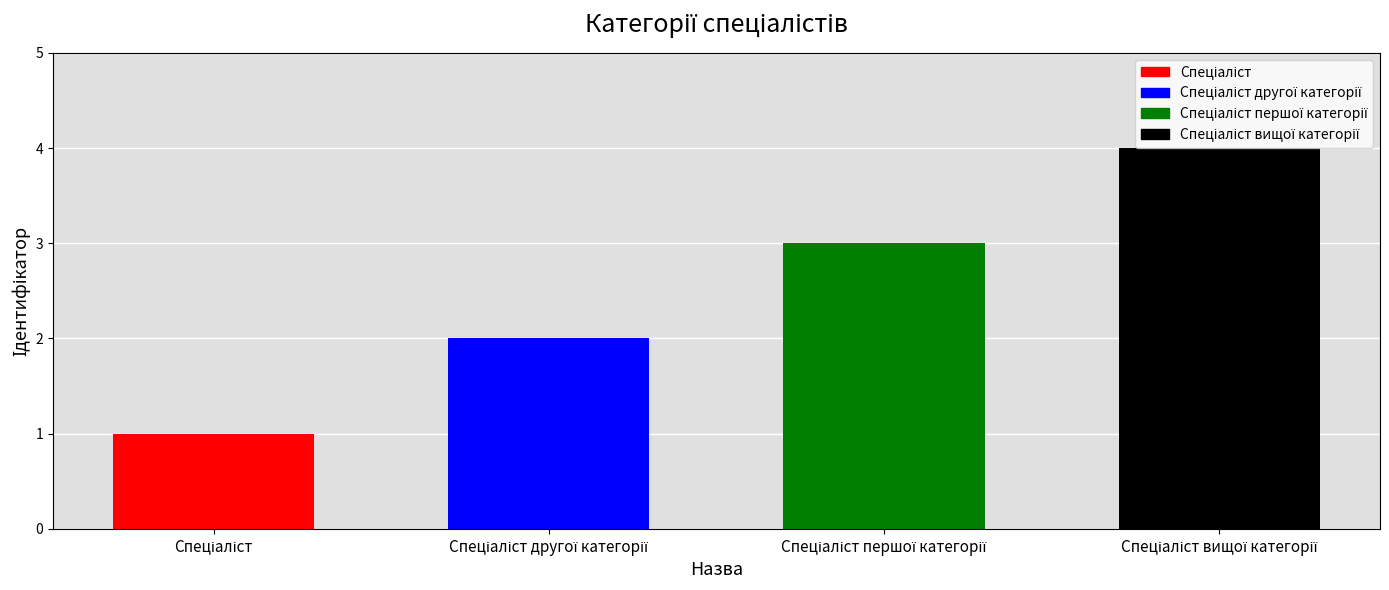

How many values are below 3?

2